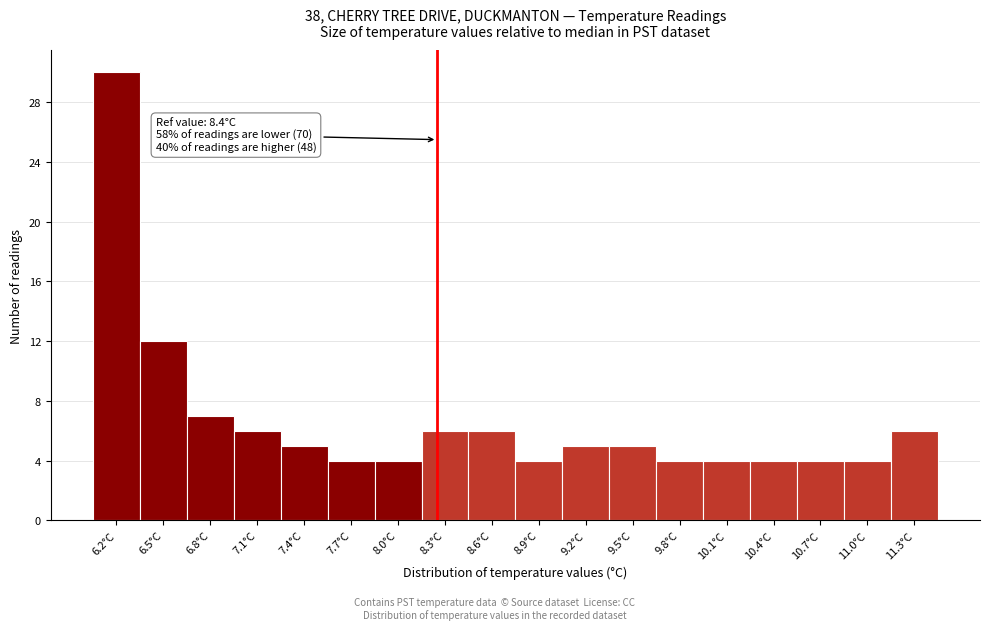

Reading right to left, what are all the values shown in this chart?

11.3°C=6	11.0°C=4	10.7°C=4	10.4°C=4	10.1°C=4	9.8°C=4	9.5°C=5	9.2°C=5	8.9°C=4	8.6°C=6	8.3°C=6	8.0°C=4	7.7°C=4	7.4°C=5	7.1°C=6	6.8°C=7	6.5°C=12	6.2°C=30